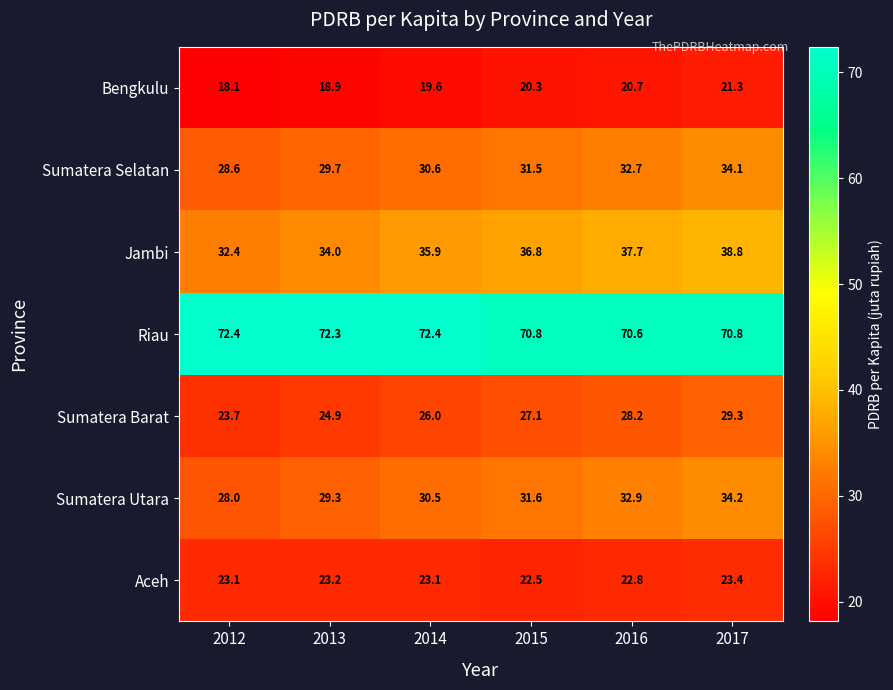

What is the total value across all series at 2012?

226.3